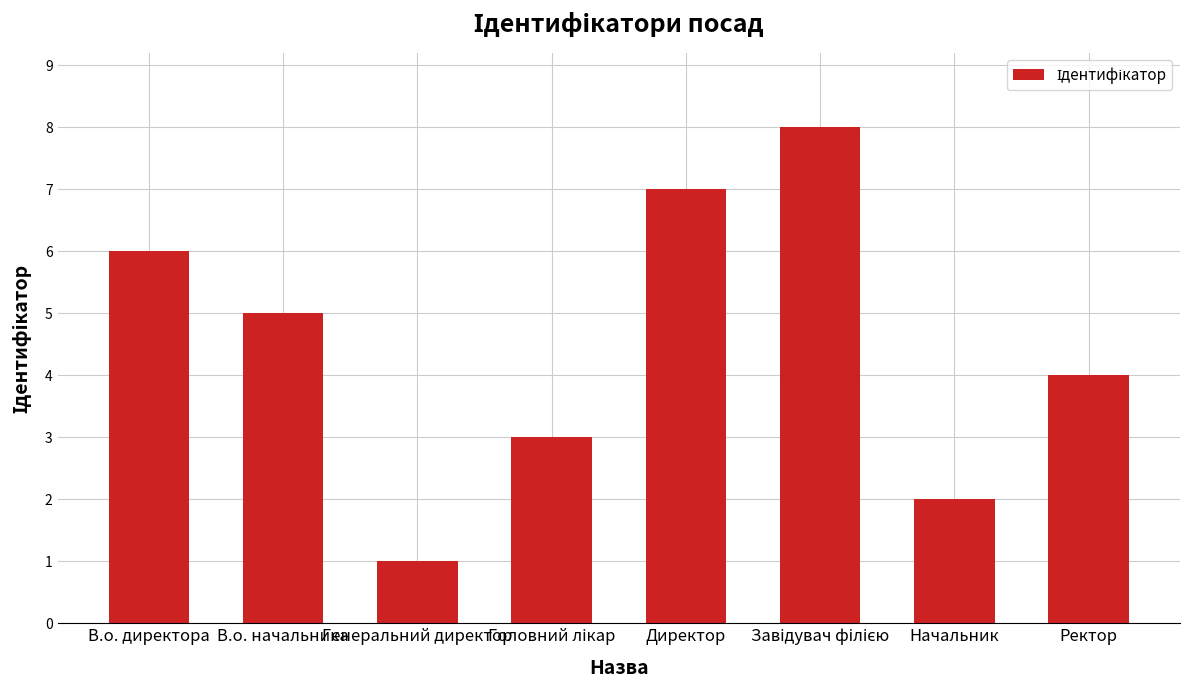

The chart shows a value of 12 at Директор. True or false?

False